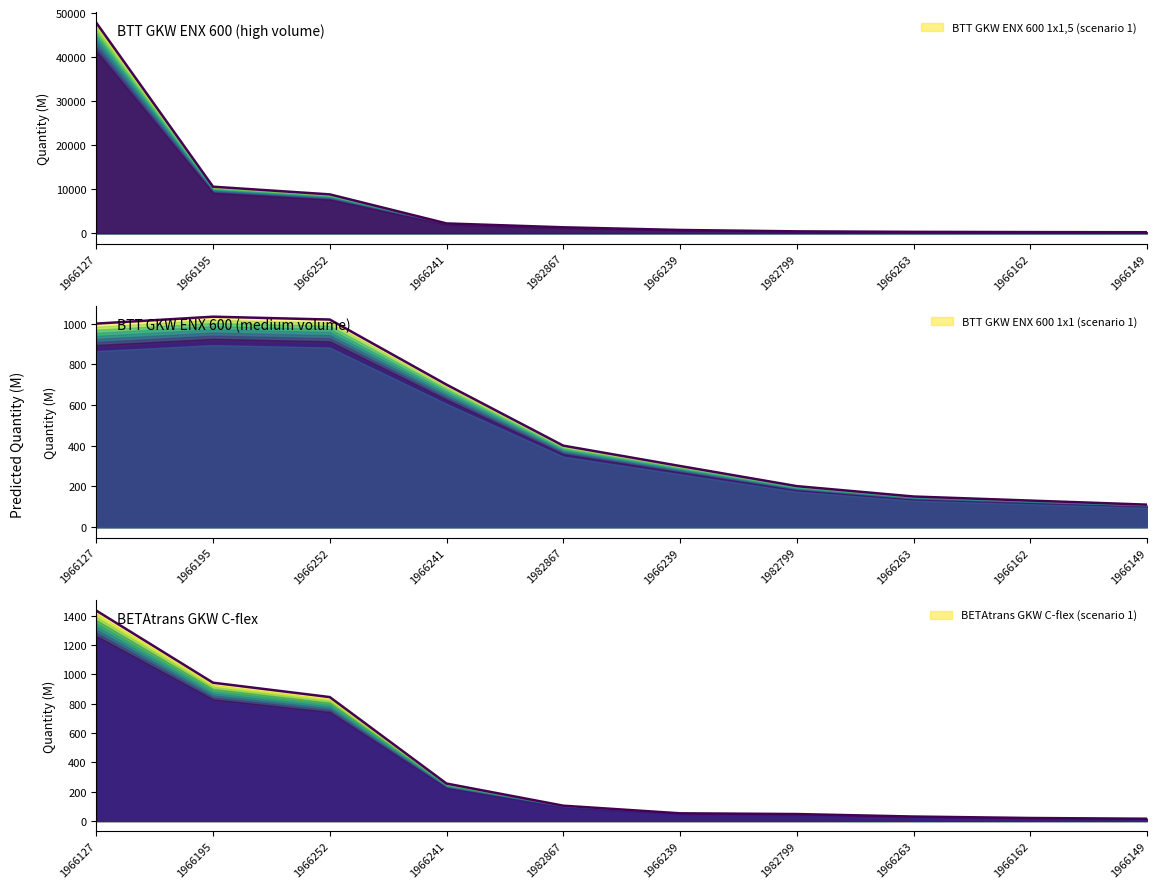

What is the label of the 3rd point from the right?

1966263